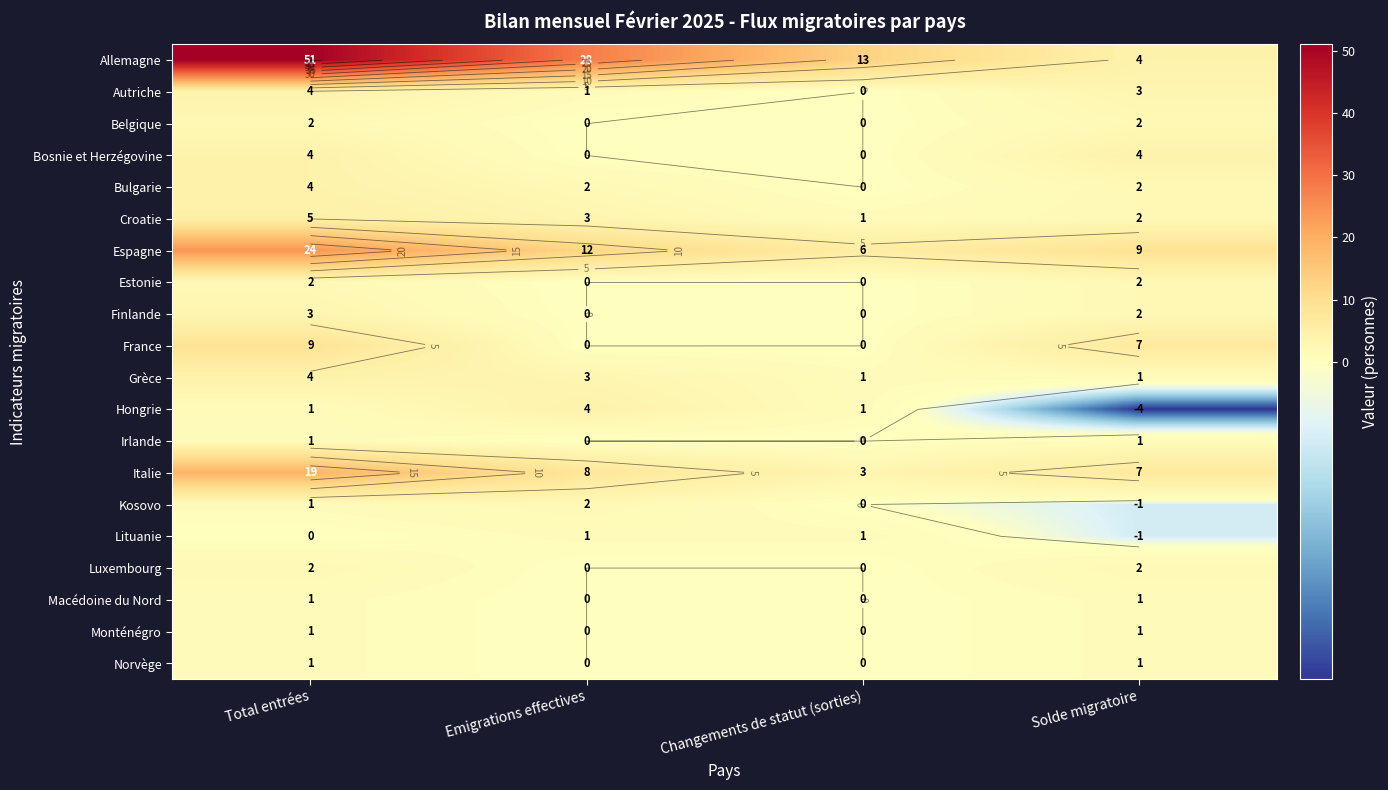

List the series in order of their peak value, highest first.

Allemagne, Espagne, Italie, France, Croatie, Autriche, Bosnie et Herzégovine, Bulgarie, Grèce, Hongrie, Finlande, Belgique, Estonie, Kosovo, Luxembourg, Irlande, Lituanie, Macédoine du Nord, Monténégro, Norvège